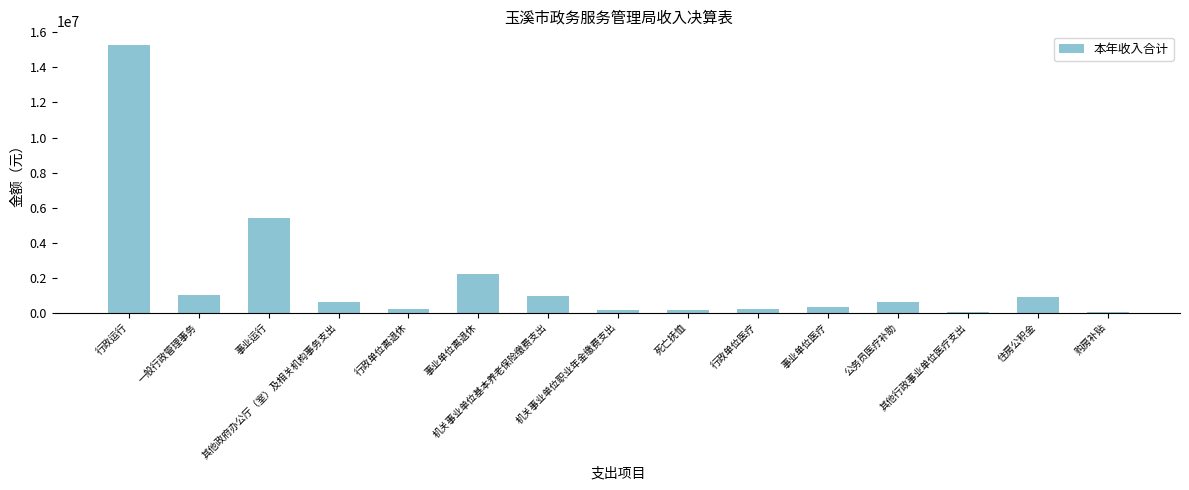

What is the maximum value shown in the chart?

15298465.2